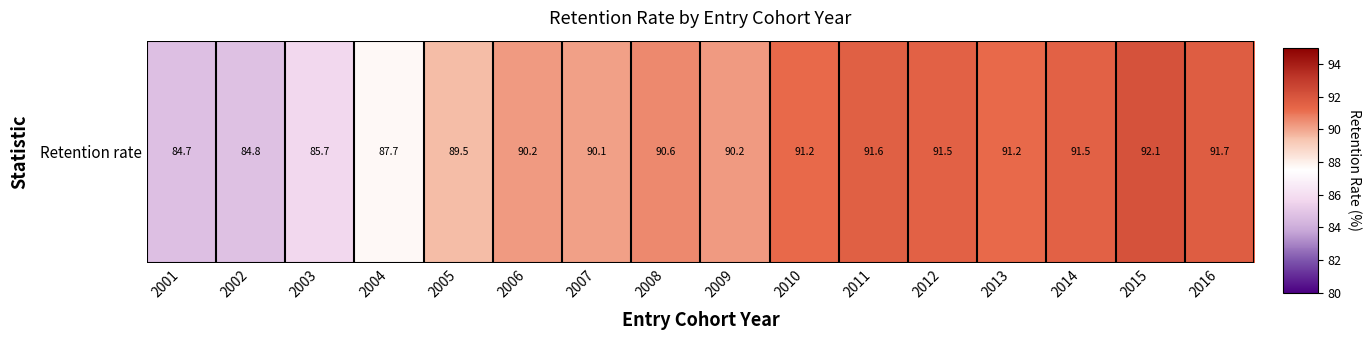

Which label corresponds to the smallest value in the chart?

2001